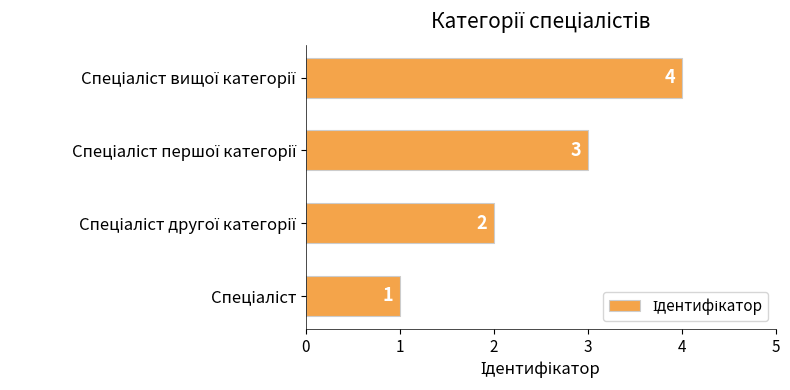

How many values are below 3?

2